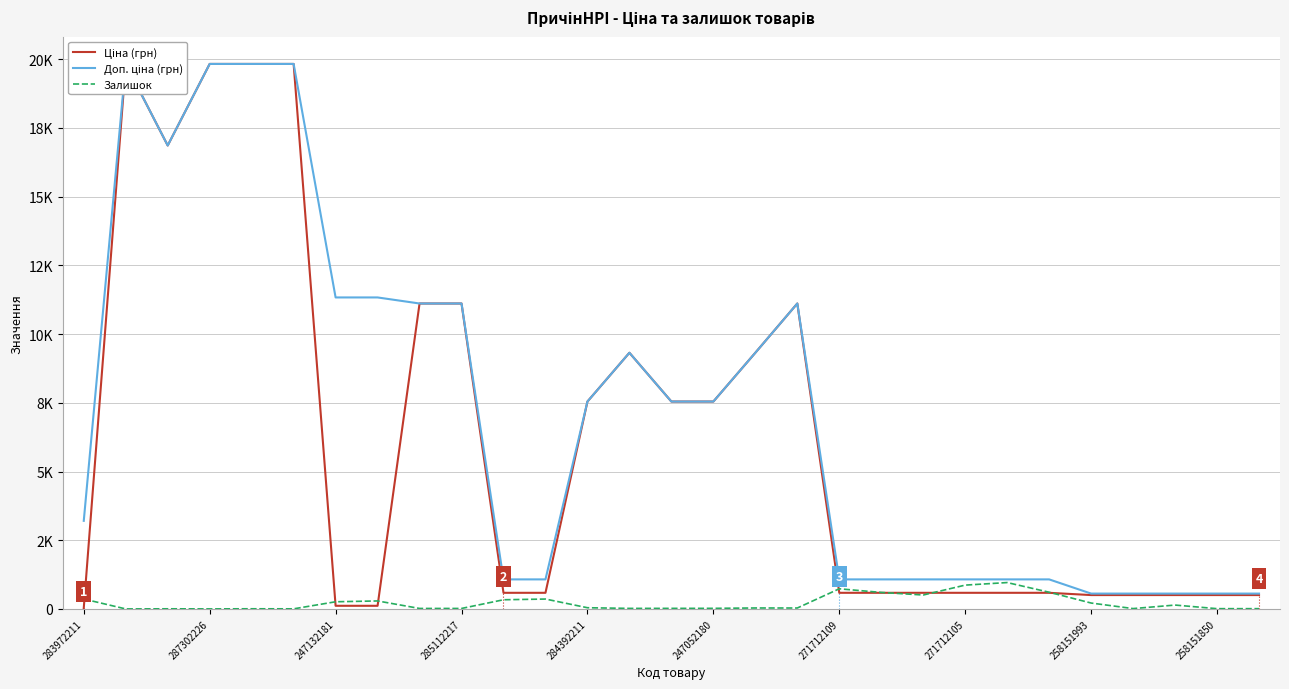

True or false: Доп. ціна (грн) has more than 2 points higher than both neighbors.

True